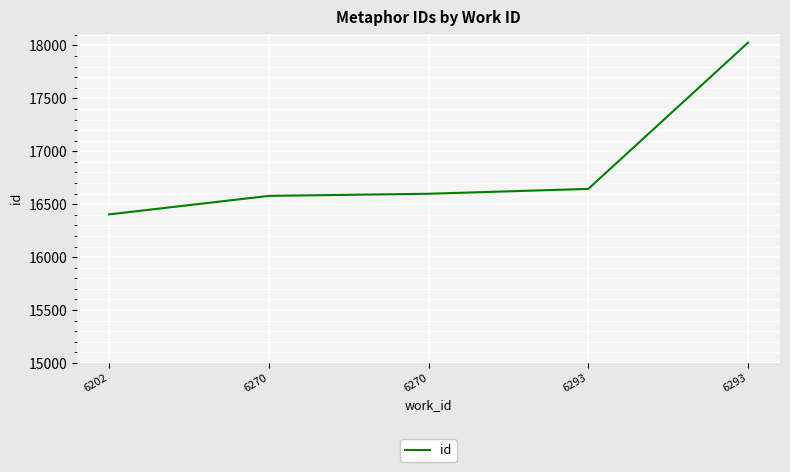

How many categories are shown in the chart?

5